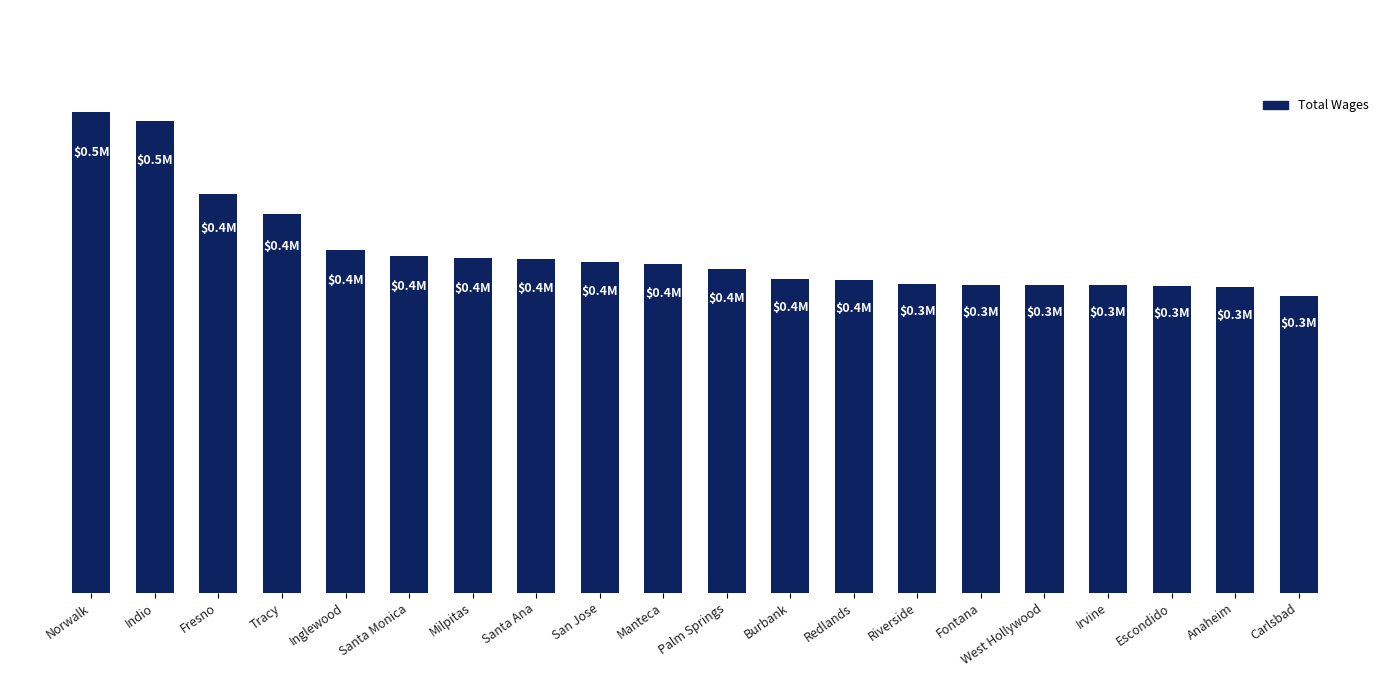

Rank the categories by value from highest to lowest.

Norwalk, Indio, Fresno, Tracy, Inglewood, Santa Monica, Milpitas, Santa Ana, San Jose, Manteca, Palm Springs, Burbank, Redlands, Riverside, Fontana, West Hollywood, Irvine, Escondido, Anaheim, Carlsbad